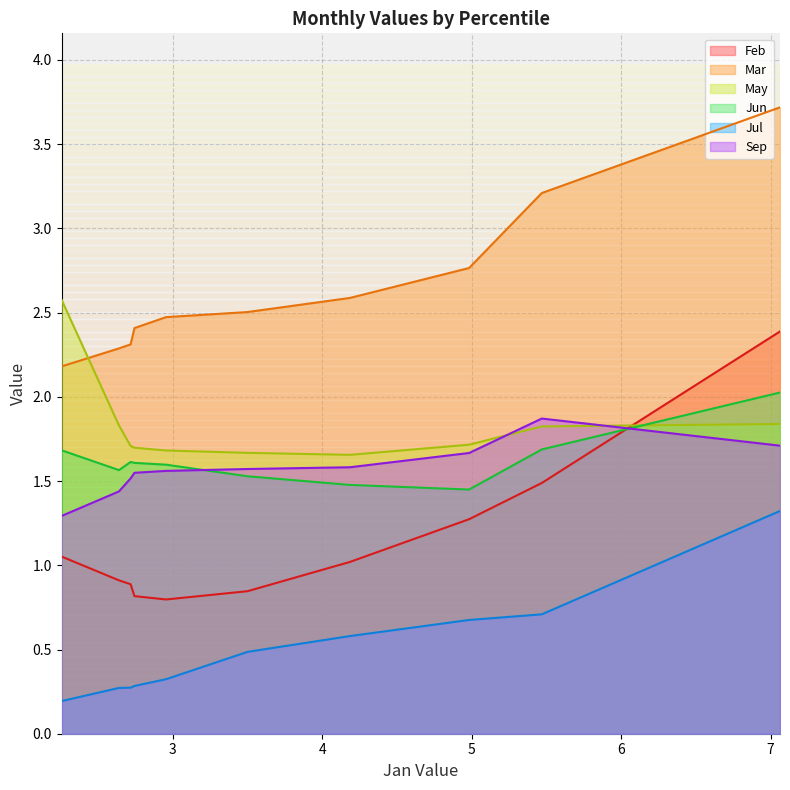

True or false: Jun and Jul intersect in this chart.

False